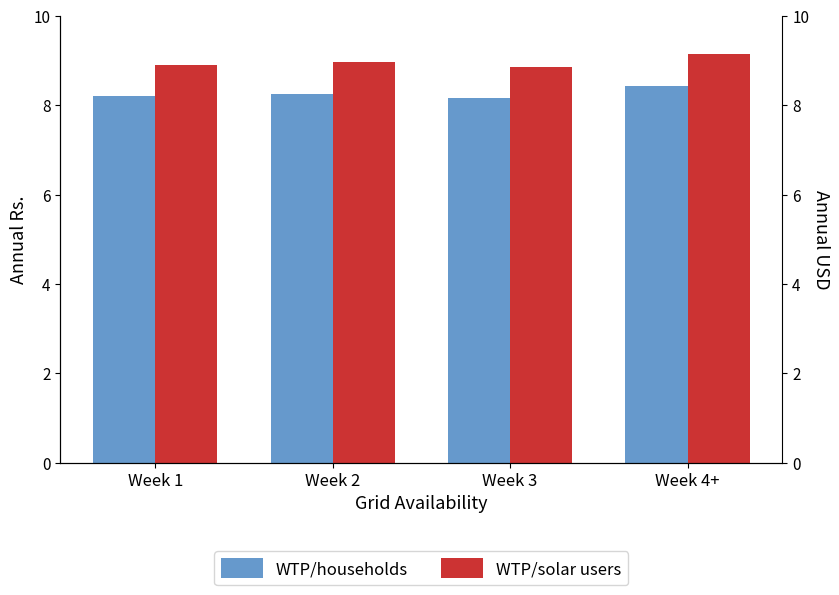

Reading left to right, transcribe all the data shown in this chart.

WTP/households: Week 1=8.2	Week 2=8.3	Week 3=8.2	Week 4+=8.4
WTP/solar users: Week 1=8.9	Week 2=9.0	Week 3=8.9	Week 4+=9.2